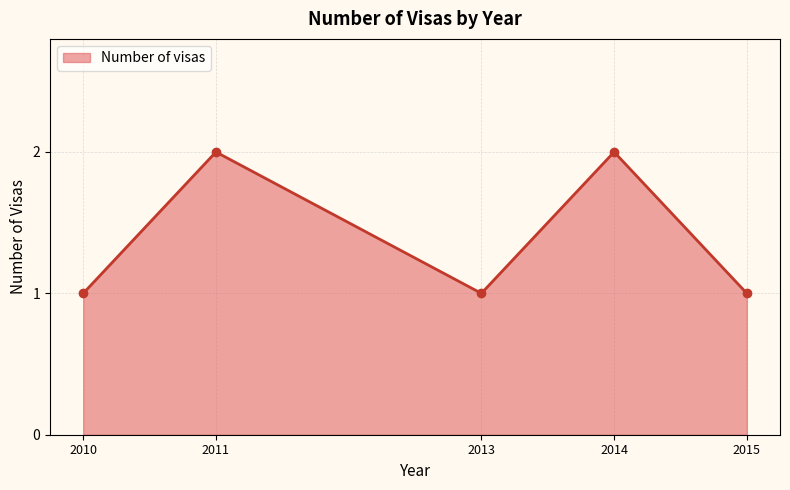

What is the maximum value shown in the chart?

2